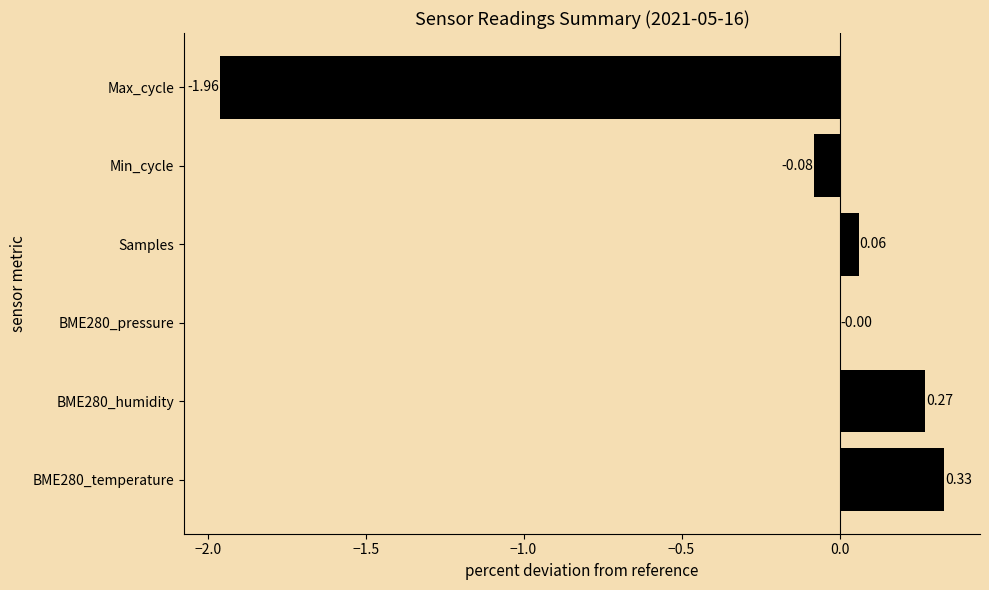

Between Samples and BME280_pressure, which is larger?

Samples